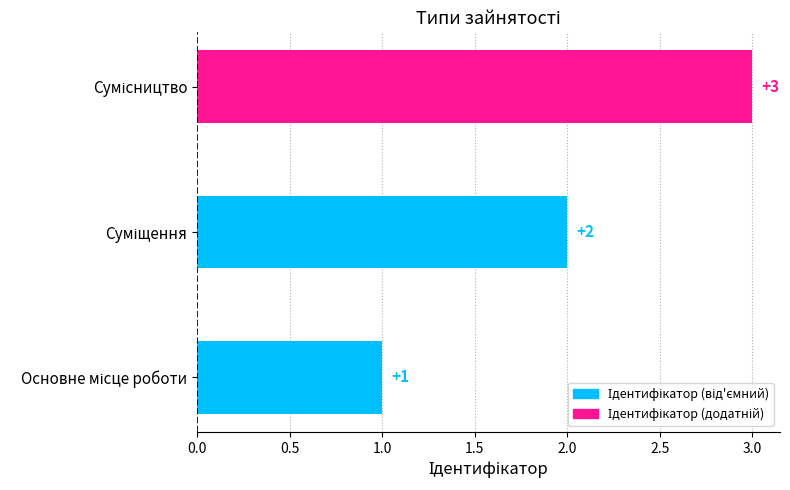

What is the maximum value shown in the chart?

3